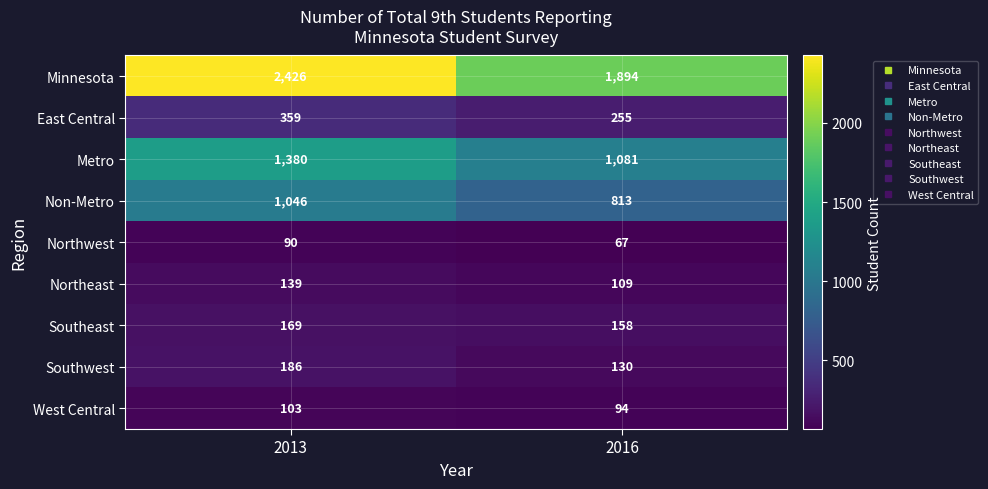

At which category is the sum across all series the highest?

2013